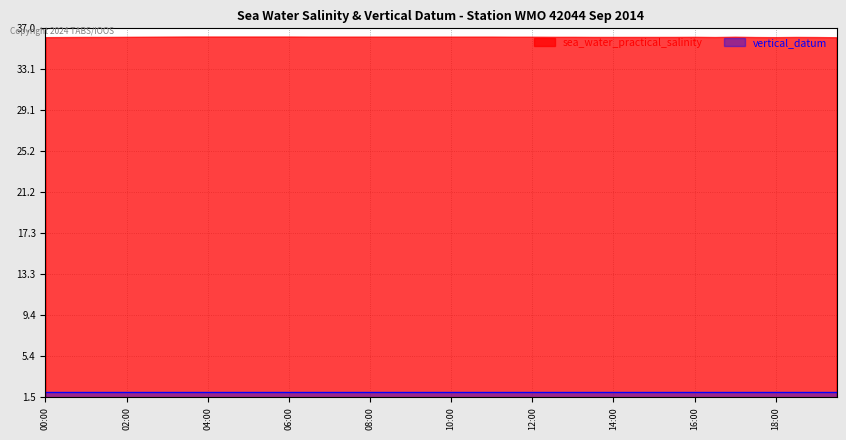

Rank the categories by sea_water_practical_salinity value from highest to lowest.

2014-09-01T03:30, 2014-09-01T04:00, 2014-09-01T04:30, 2014-09-01T05:00, 2014-09-01T05:30, 2014-09-01T06:00, 2014-09-01T03:00, 2014-09-01T06:30, 2014-09-01T07:00, 2014-09-01T07:30, 2014-09-01T08:00, 2014-09-01T08:30, 2014-09-01T09:00, 2014-09-01T09:30, 2014-09-01T10:00, 2014-09-01T10:30, 2014-09-01T11:00, 2014-09-01T02:30, 2014-09-01T11:30, 2014-09-01T12:00, 2014-09-01T17:00, 2014-09-01T02:00, 2014-09-01T12:30, 2014-09-01T13:00, 2014-09-01T16:00, 2014-09-01T01:00, 2014-09-01T01:30, 2014-09-01T13:30, 2014-09-01T14:00, 2014-09-01T14:30, 2014-09-01T15:00, 2014-09-01T15:30, 2014-09-01T18:30, 2014-09-01T00:30, 2014-09-01T16:30, 2014-09-01T17:30, 2014-09-01T19:00, 2014-09-01T00:00, 2014-09-01T18:00, 2014-09-01T19:30